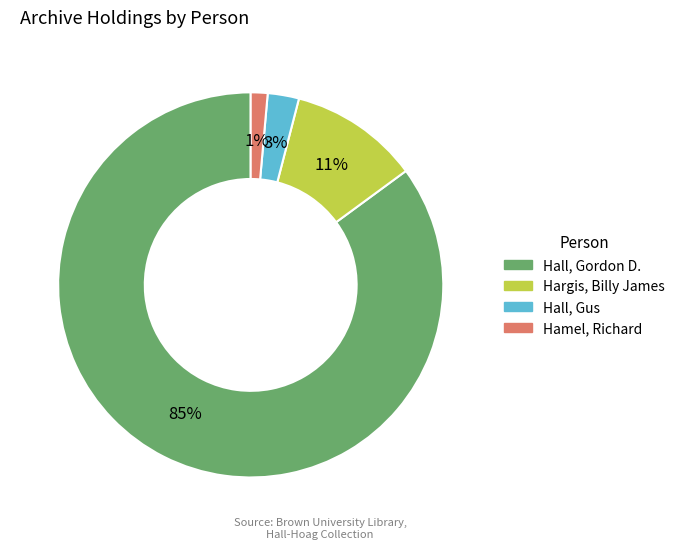

Rank the categories by value from highest to lowest.

Hall, Gordon D., Hargis, Billy James, Hall, Gus, Hamel, Richard